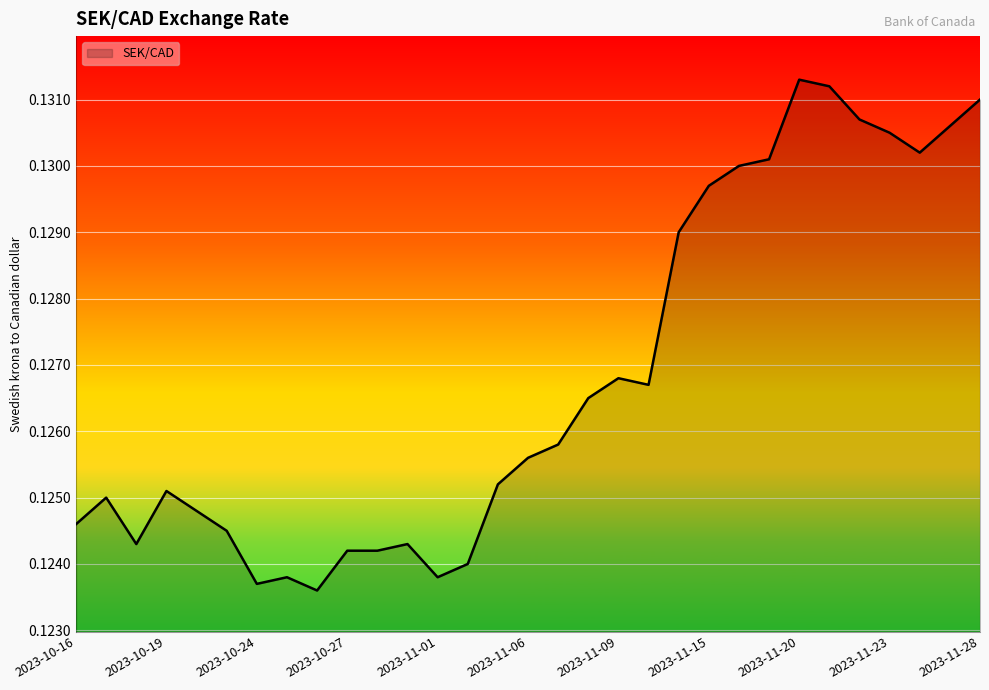

How many lines are shown in the chart?

1